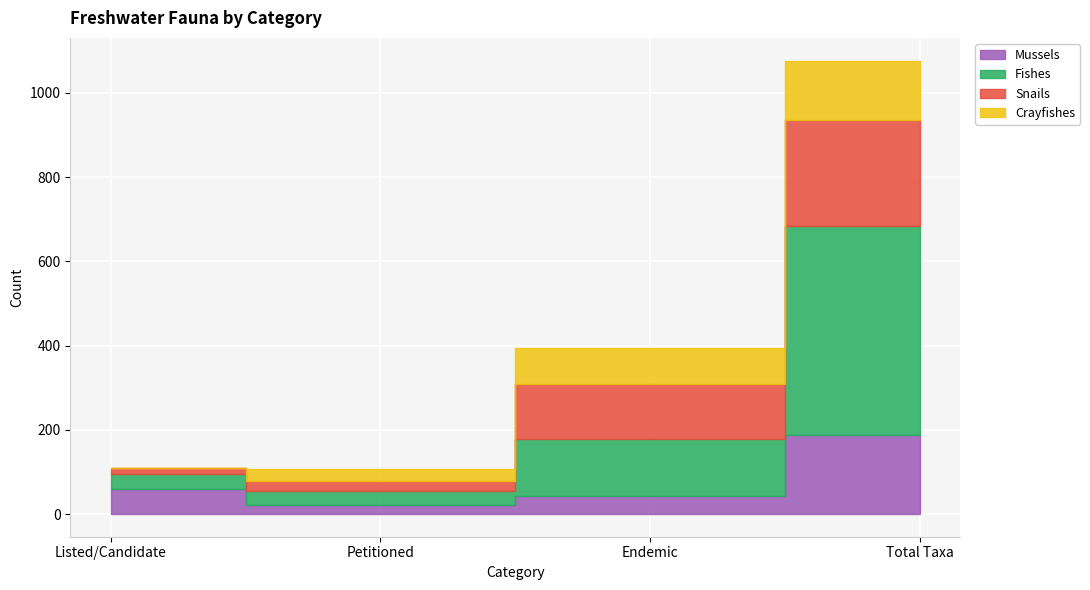

What is the average value of the Fishes series?

175